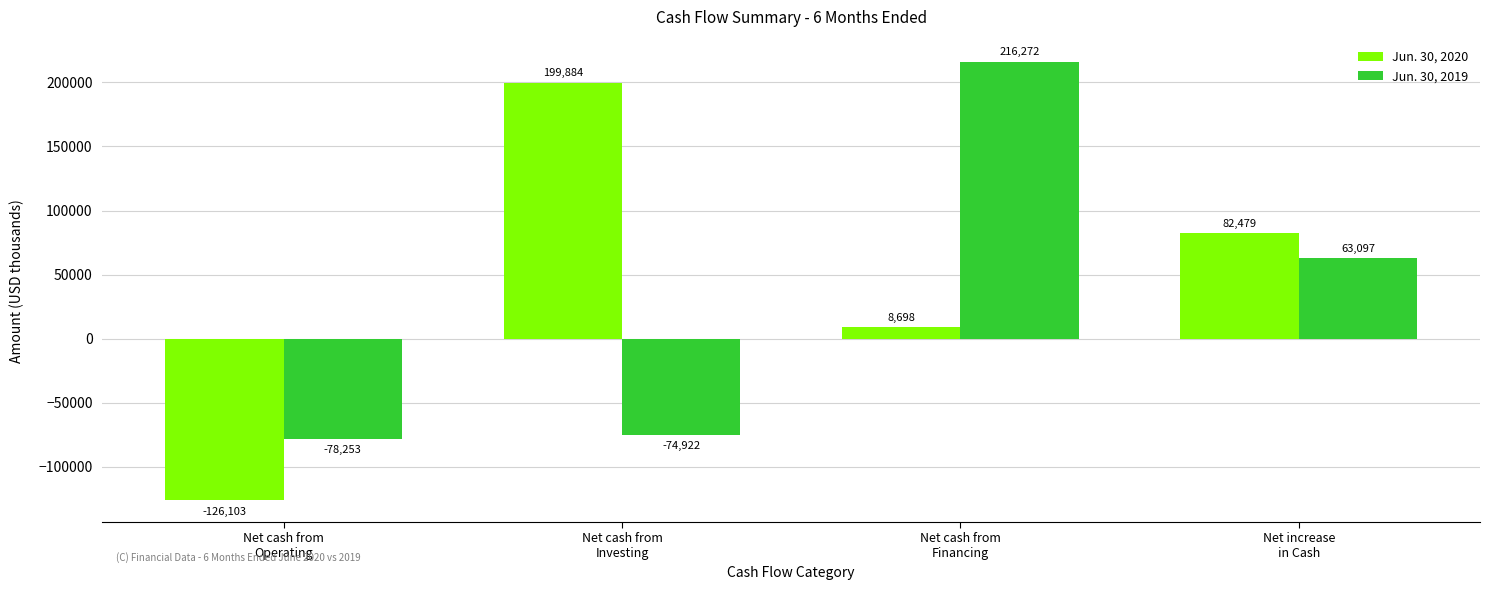

Are the bars grouped side by side (vs. stacked)?

Yes